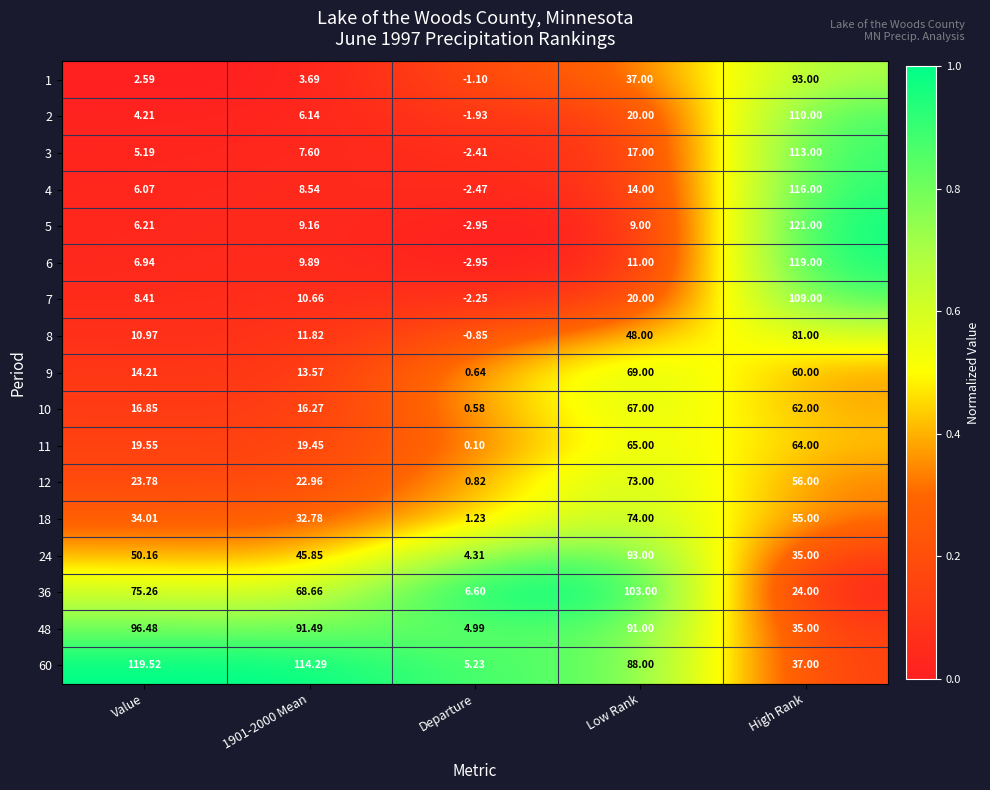

Which series has the largest total across all categories?

60